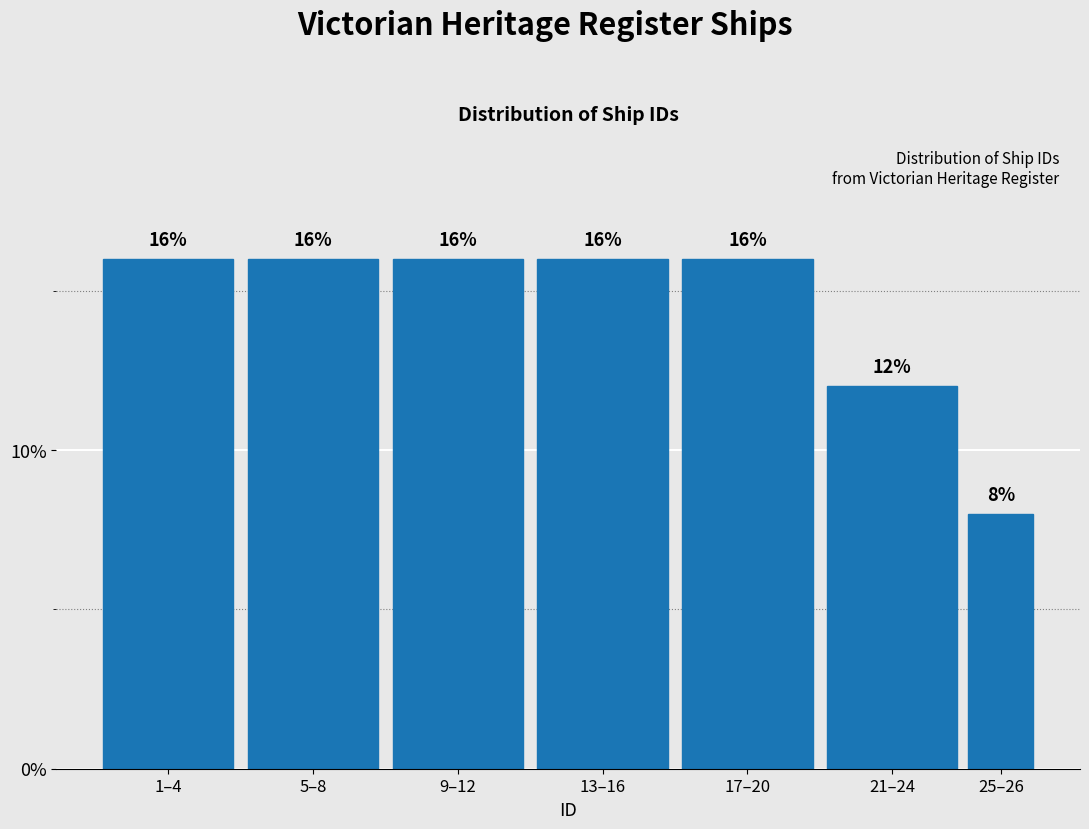

Reading left to right, what are all the values shown in this chart?

1–4=16	5–8=16	9–12=16	13–16=16	17–20=16	21–24=12	25–26=8